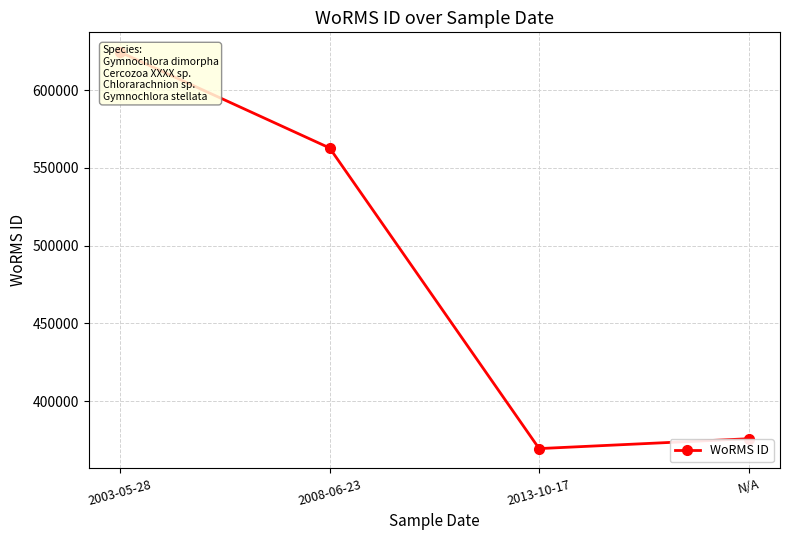

What is the label of the 4th point from the left?

N/A